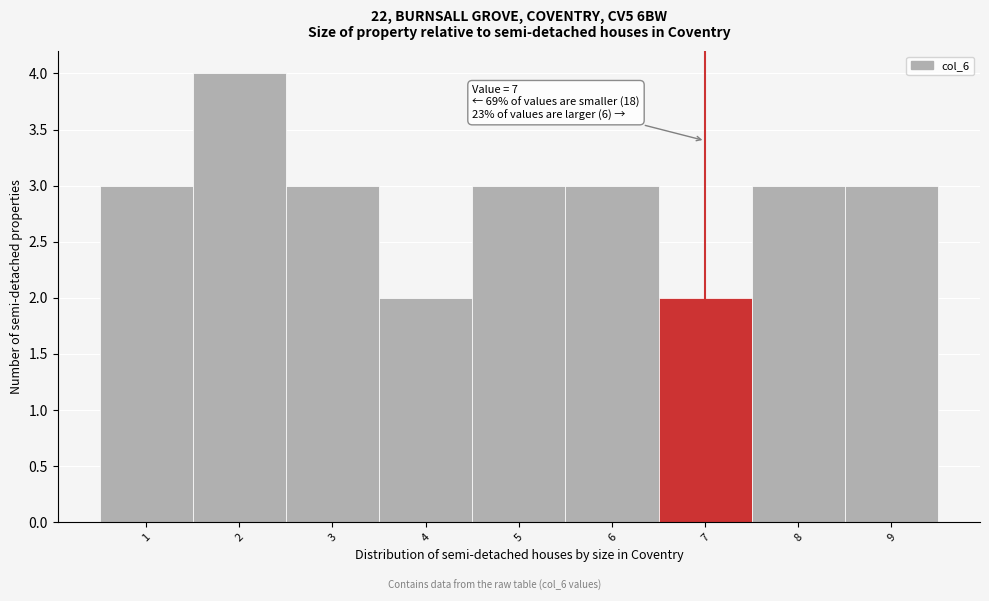

Which range on the x-axis has the tallest bar?

1.5 to 2.5